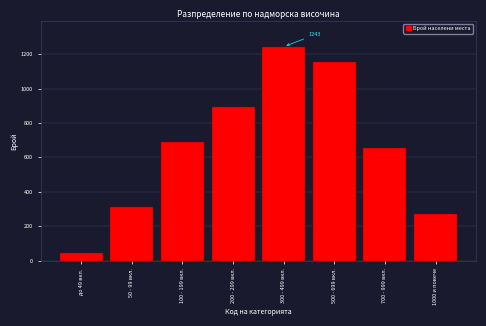

Reading left to right, transcribe all the data shown in this chart.

45	312	687	891	1243	1156	654	271